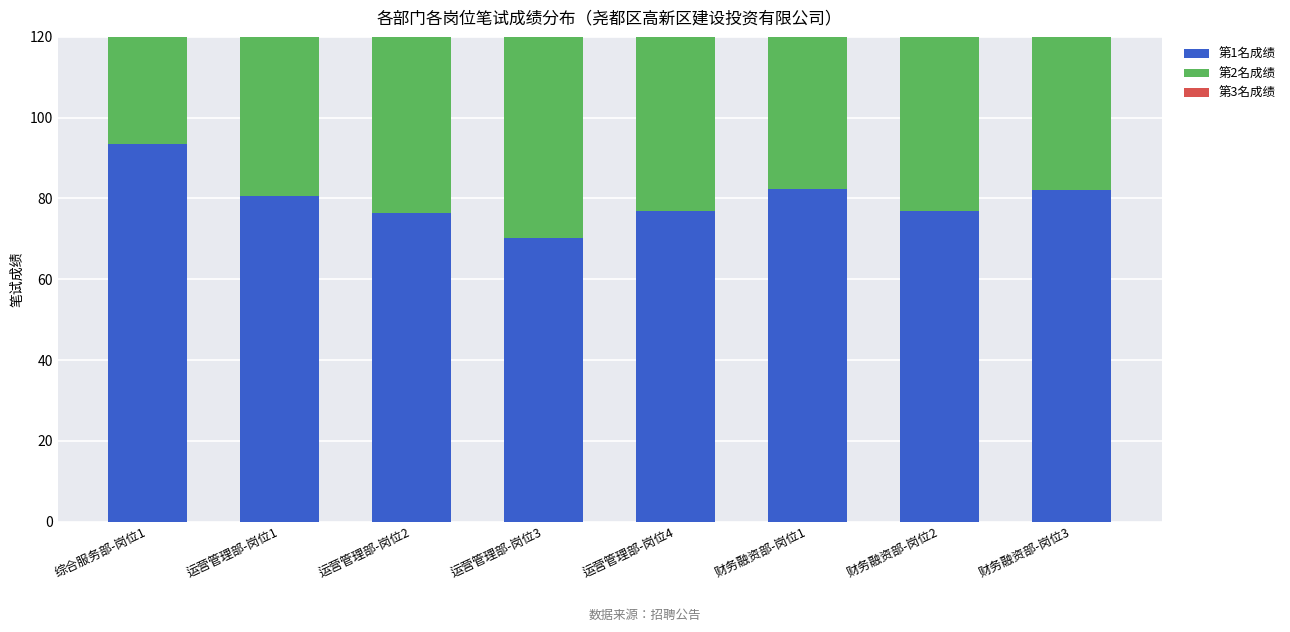

What is the average value of the 第1名成绩 series?

79.9